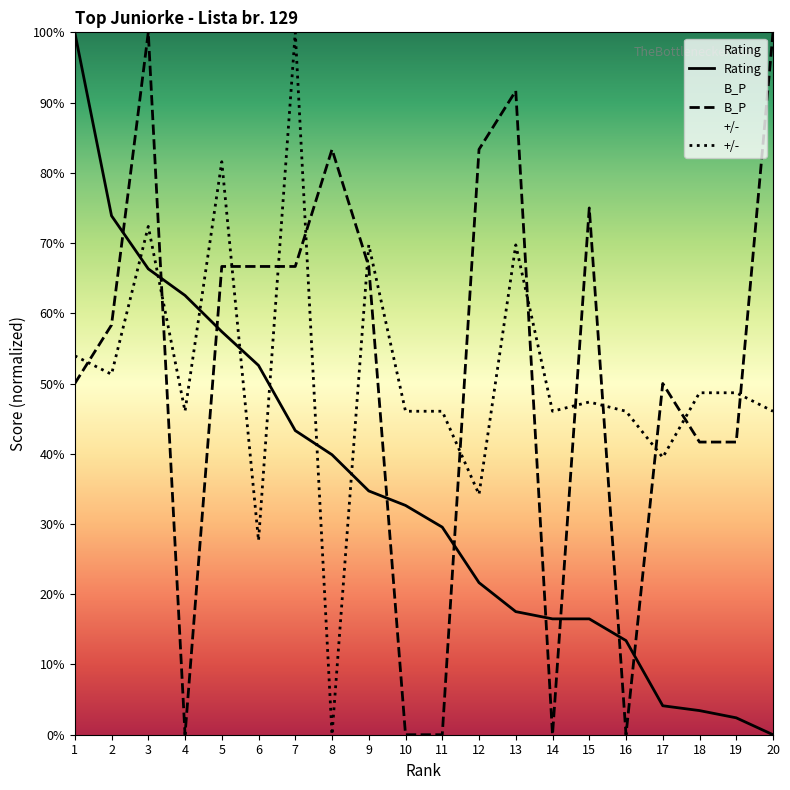

Is this an area chart (filled region under the line)?

No